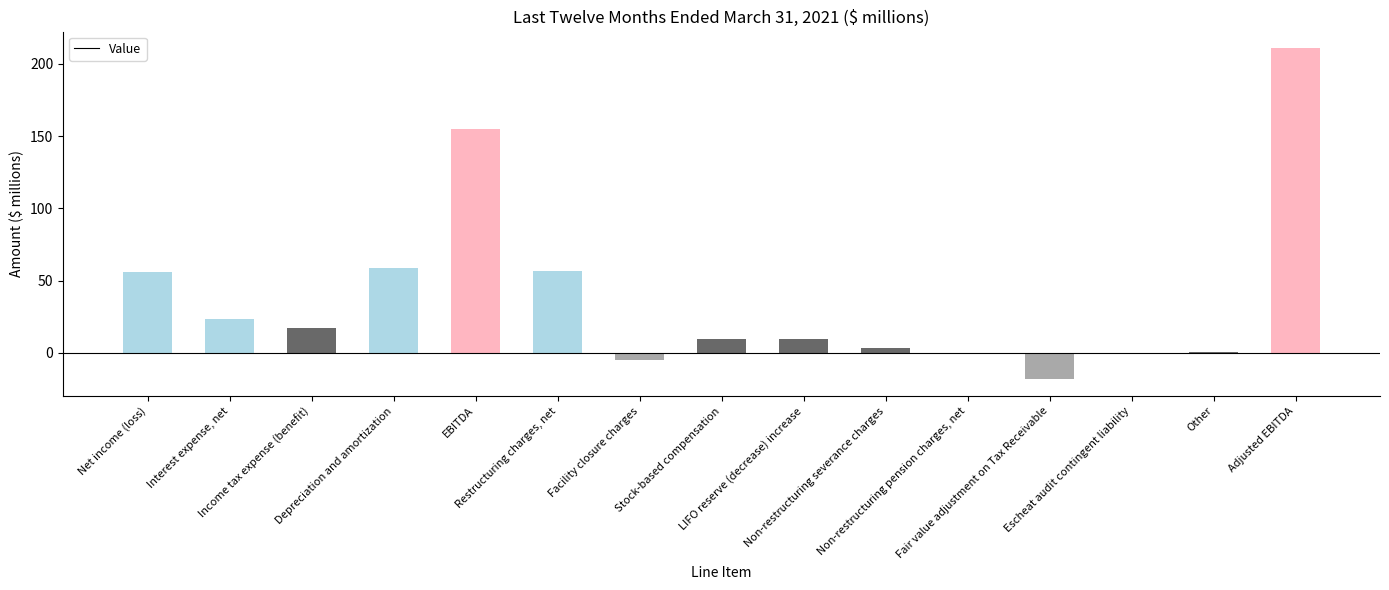

What is the greatest value displayed?

210.9